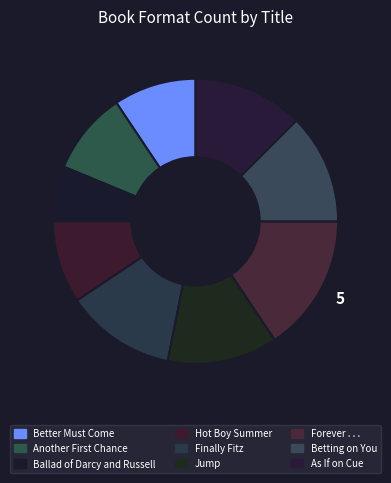

Count the number of slices in the pie.

9